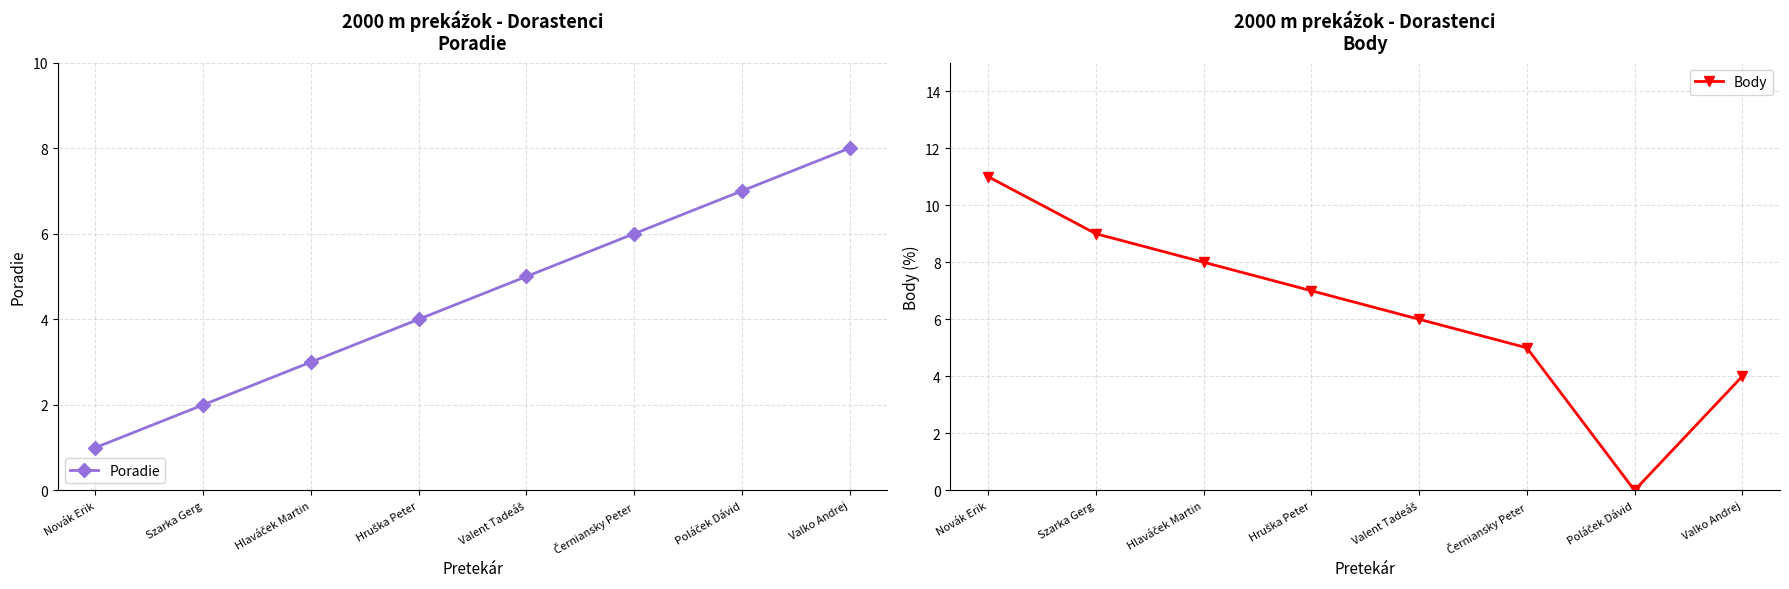

Reading left to right, what are all the values shown in this chart?

Poradie: 1	2	3	4	5	6	7	8
Body: 11	9	8	7	6	5	0	4